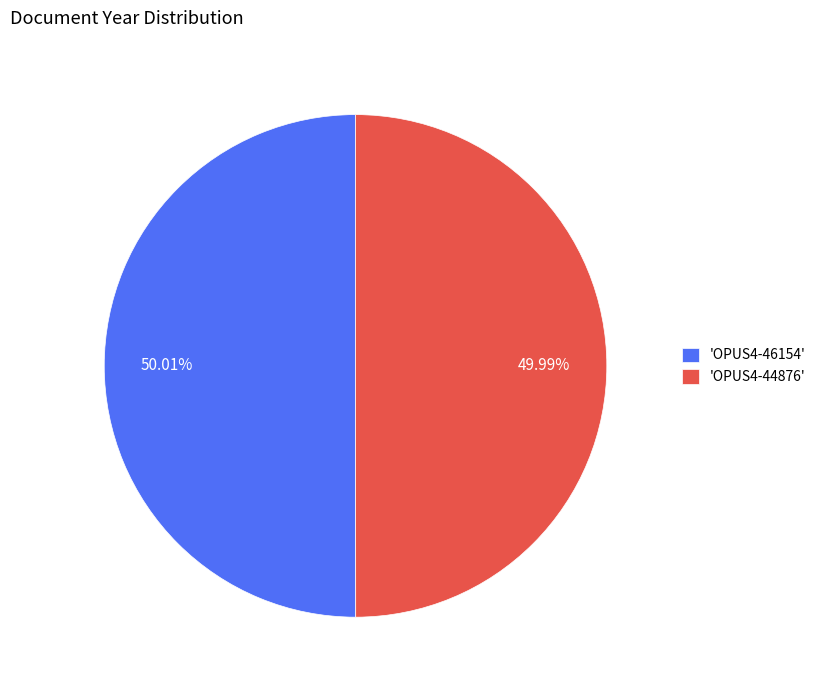

To the nearest percent, what is the average slice percentage?

50%